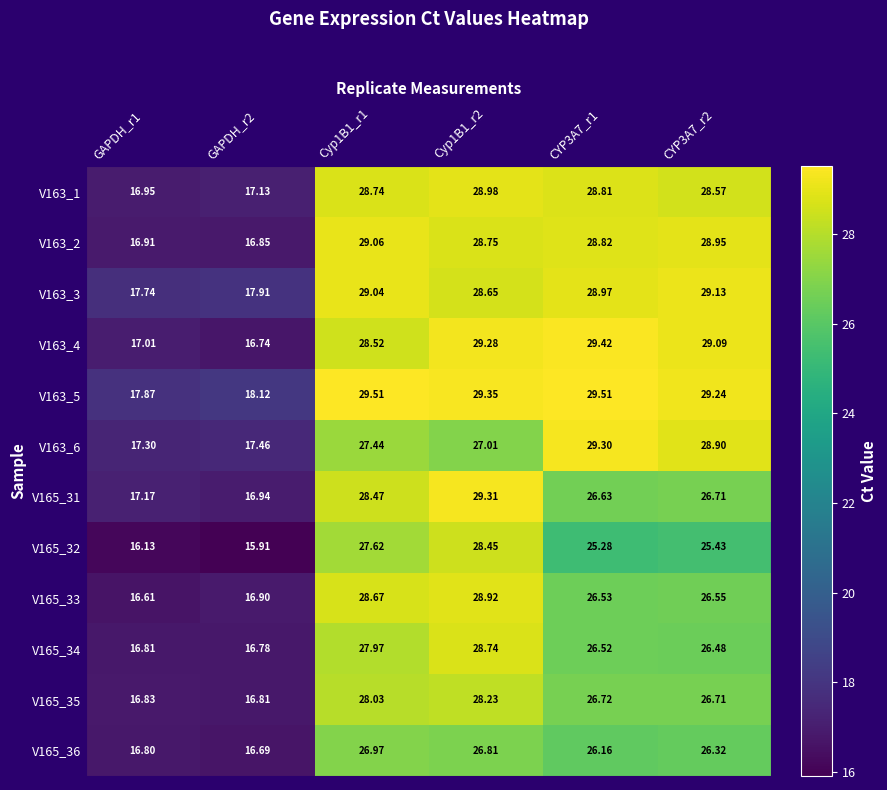

Is the value of V163_4 at CYP3A7_r1 greater than the value of V163_5 at GAPDH_r1?

Yes